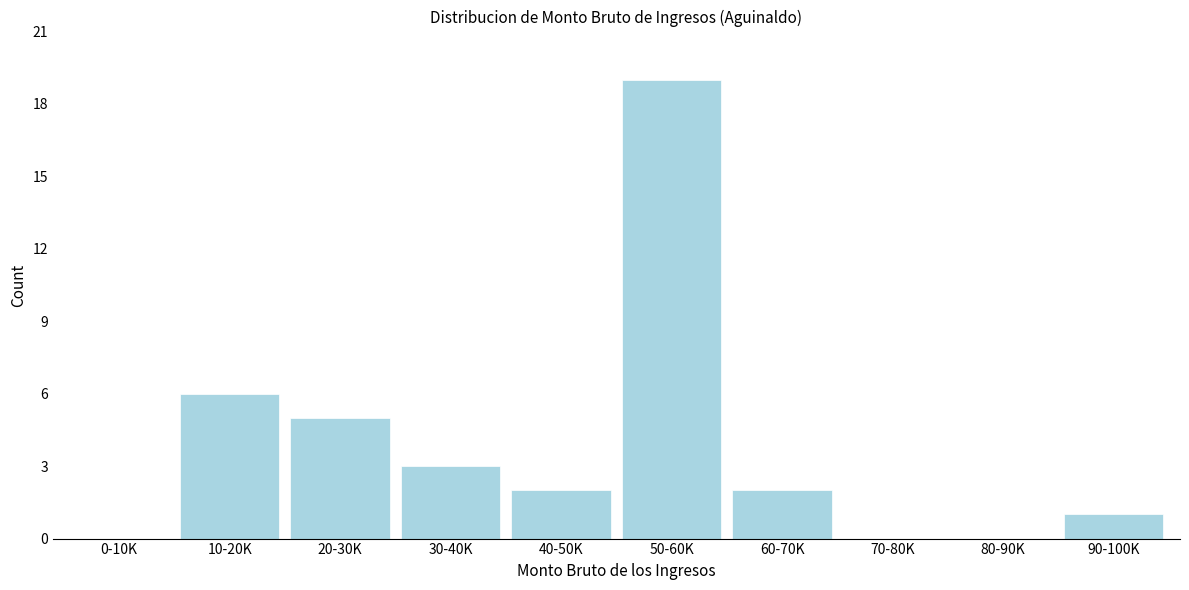

Reading left to right, what are all the values shown in this chart?

0-10K=0	10-20K=6	20-30K=5	30-40K=3	40-50K=2	50-60K=19	60-70K=2	70-80K=0	80-90K=0	90-100K=1